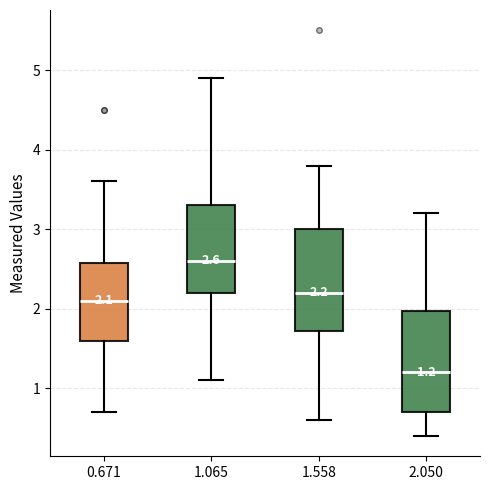

Which box's median line is the lowest?

2.050